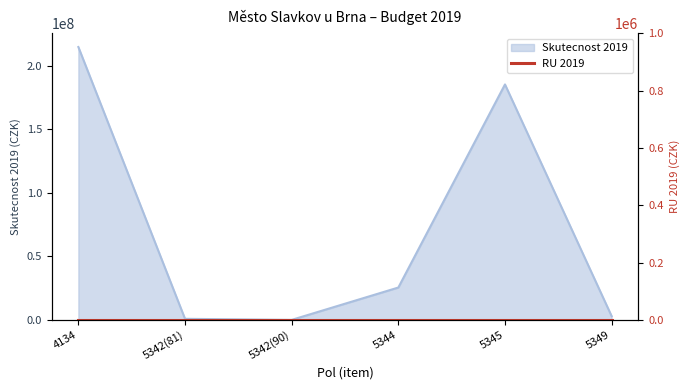

What is the label of the 2nd point from the right?

5345